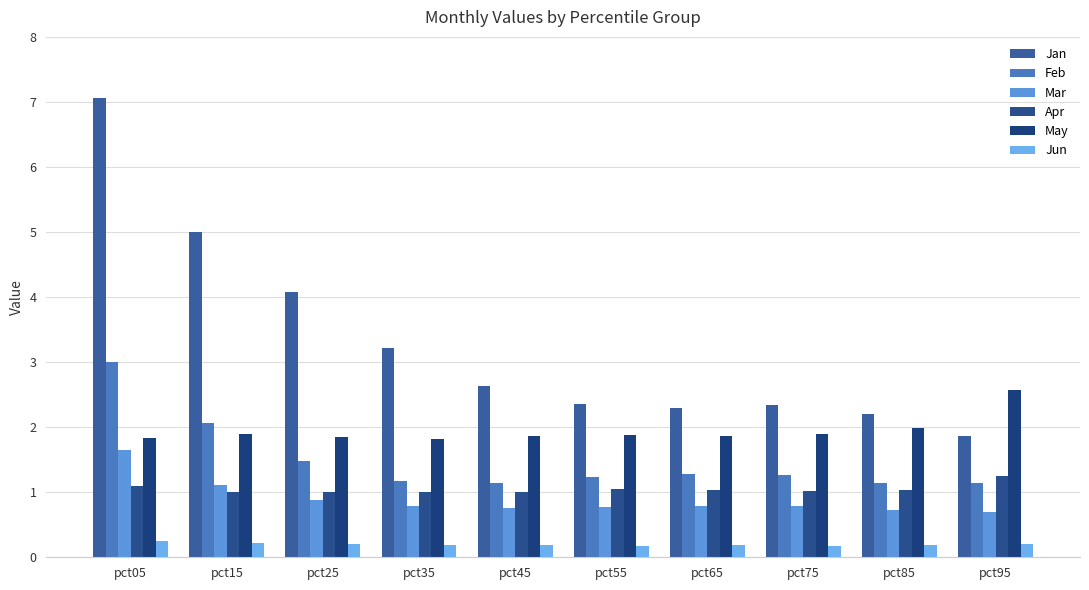

What are all the series names shown in the legend?

Jan, Feb, Mar, Apr, May, Jun